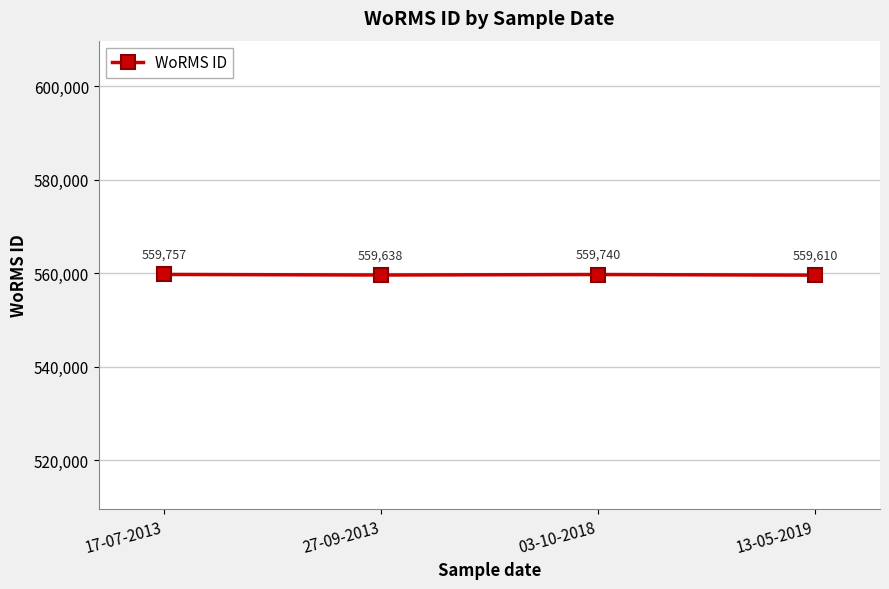

What is the minimum value shown in the chart?

559610